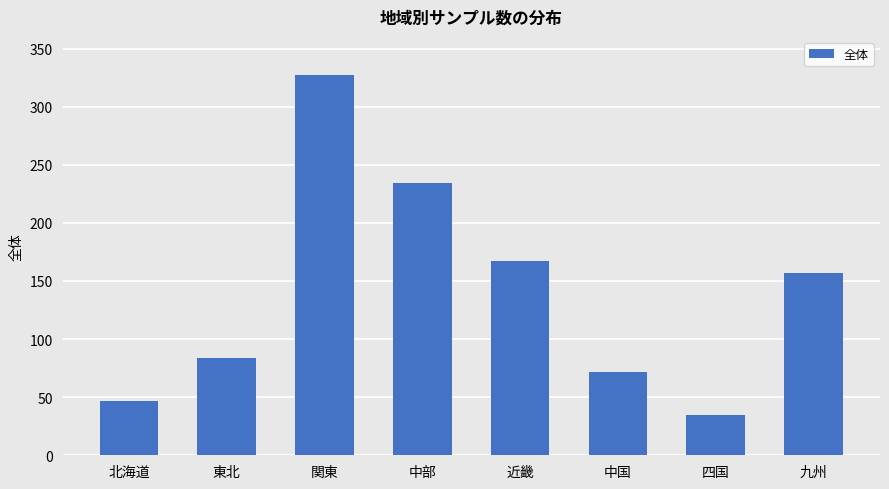

Which label corresponds to the smallest value in the chart?

四国